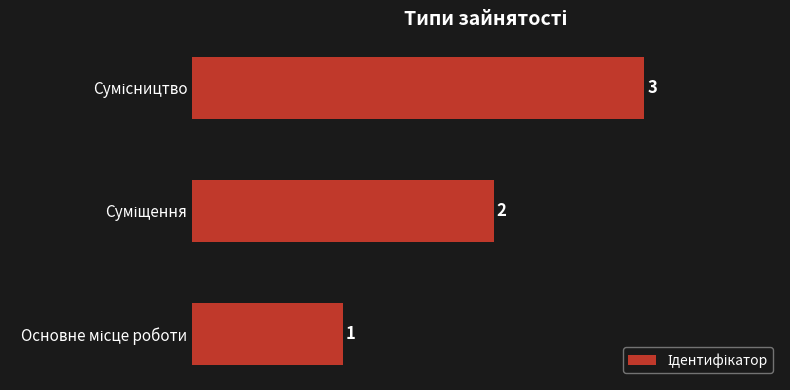

What is the smallest value displayed?

1